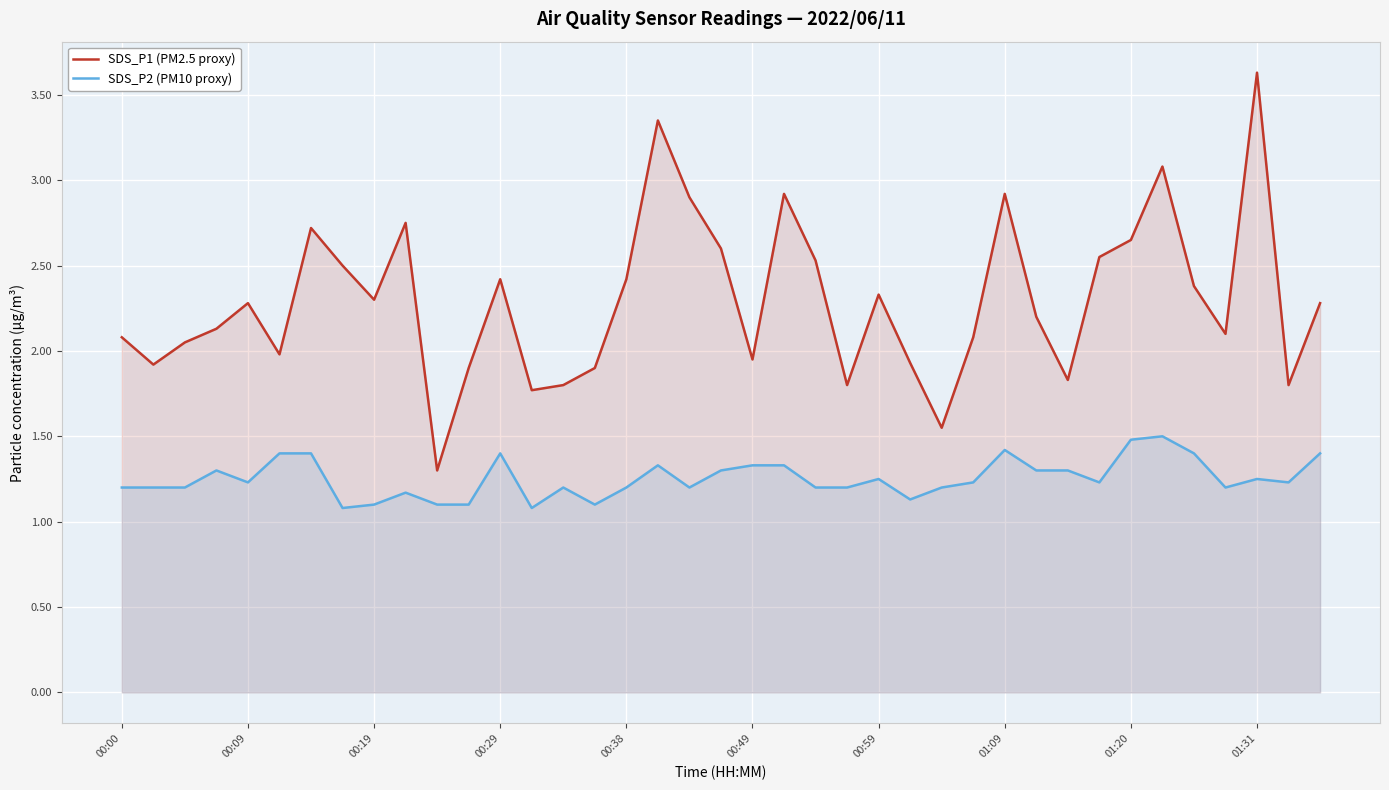

List the series in order of their overall mean, highest first.

SDS_P1 (PM2.5 proxy), SDS_P2 (PM10 proxy)